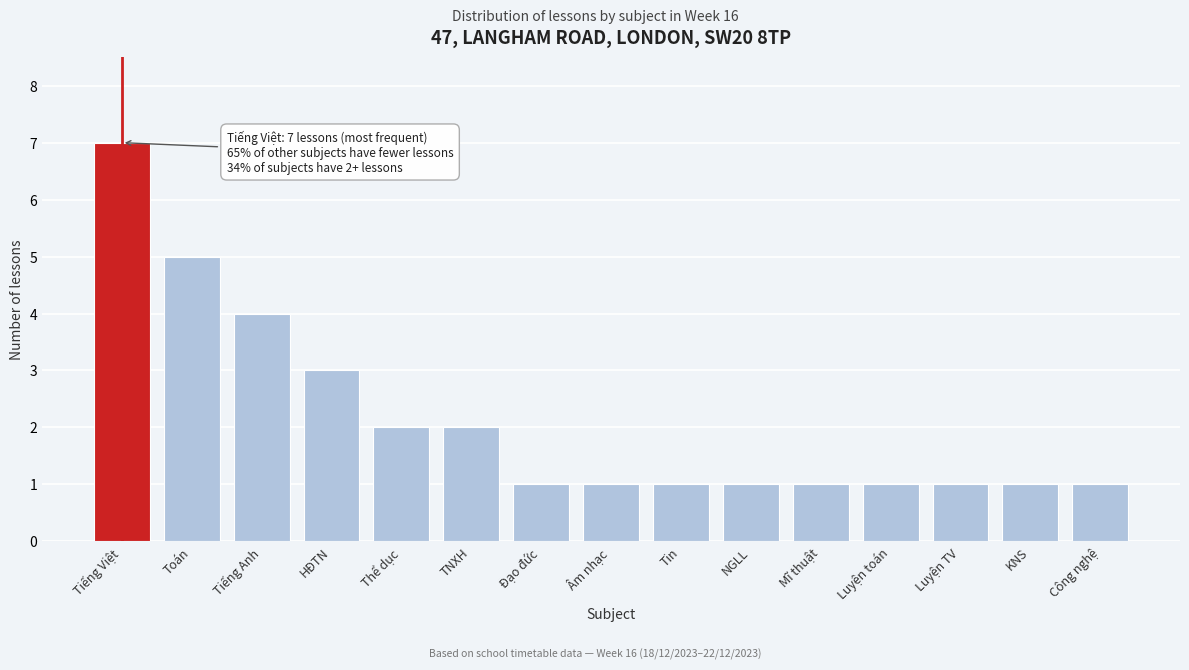

Reading left to right, list all the values displayed in this chart.

7	5	4	3	2	2	1	1	1	1	1	1	1	1	1